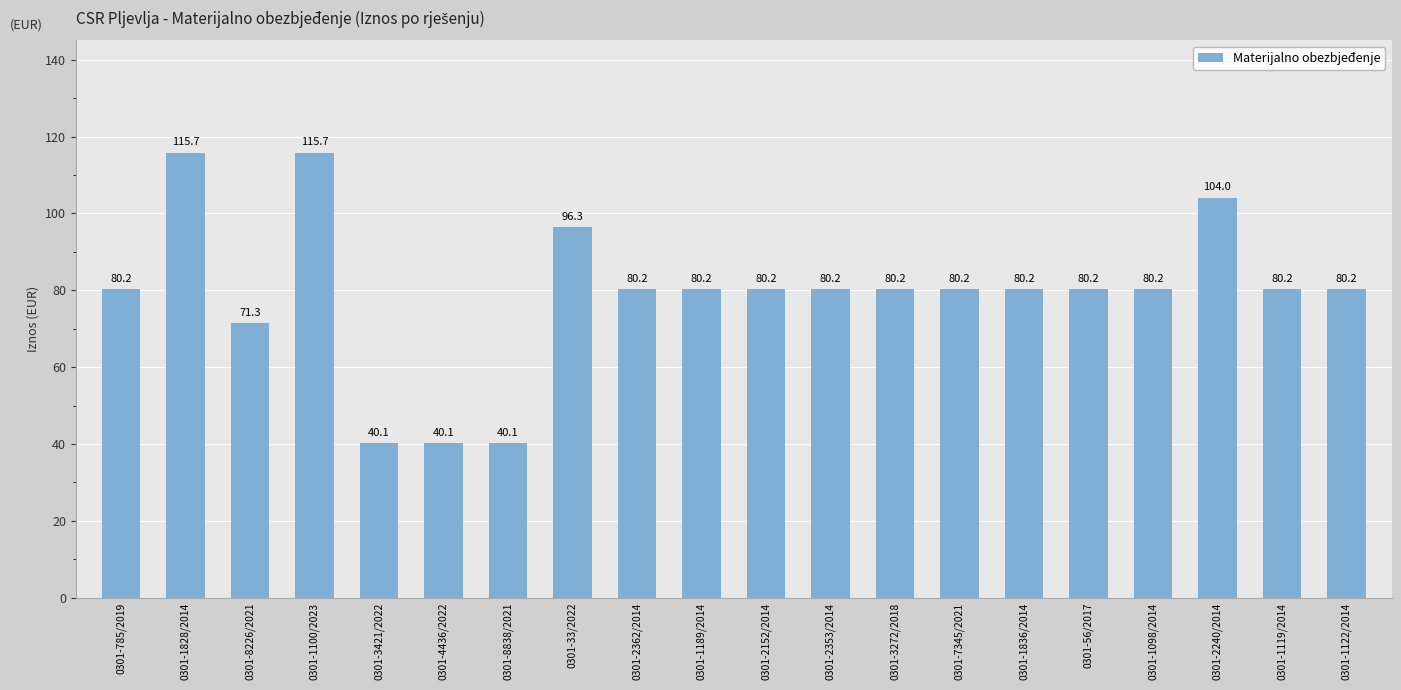

Where does the data first go above 80?

0301-785/2019